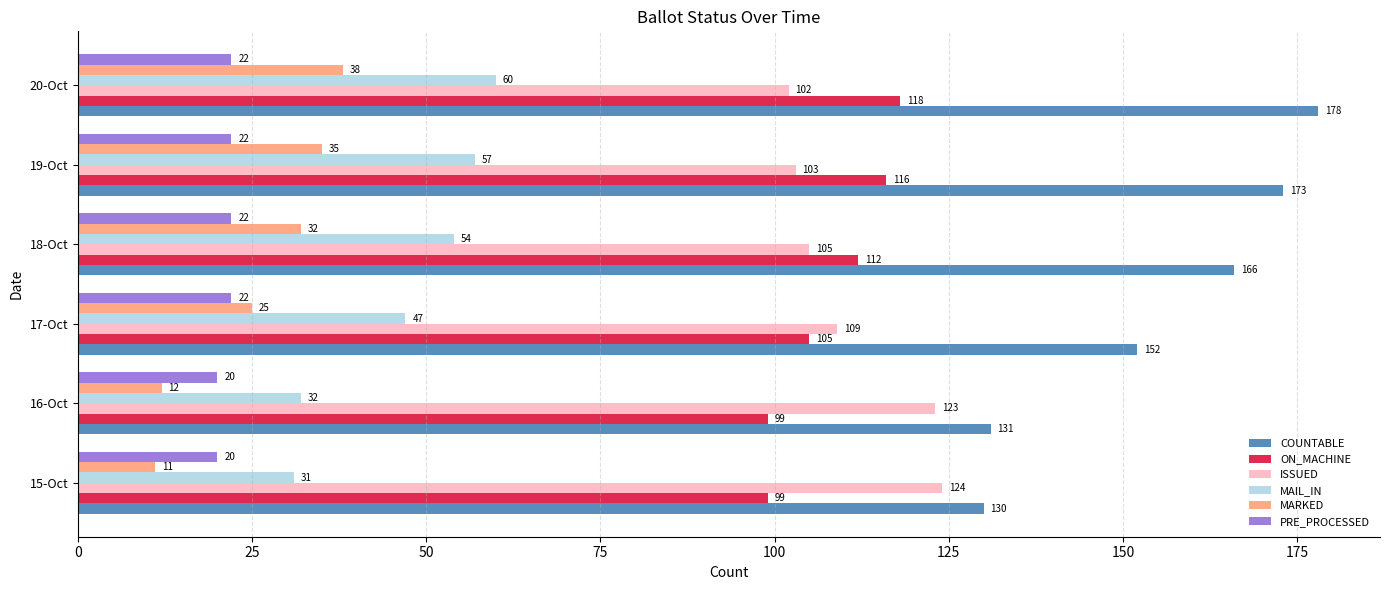

The COUNTABLE series shows 152 at 17-Oct. True or false?

True